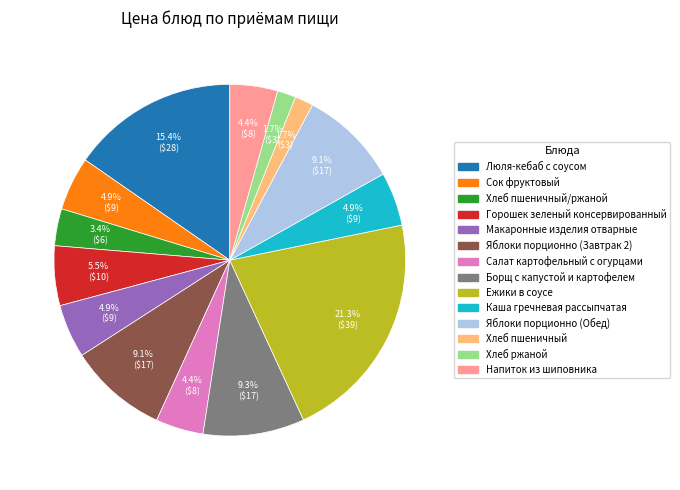

Does any single category account for the majority?

No